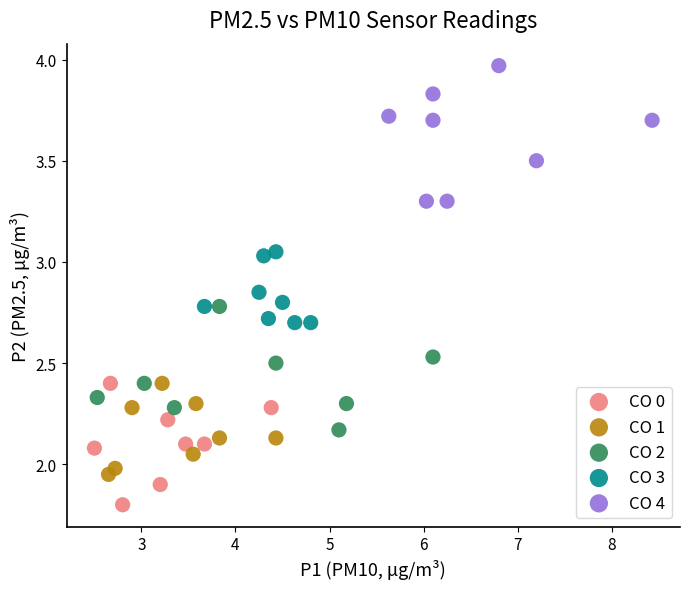

Which series reaches the maximum Y coordinate?

CO 4